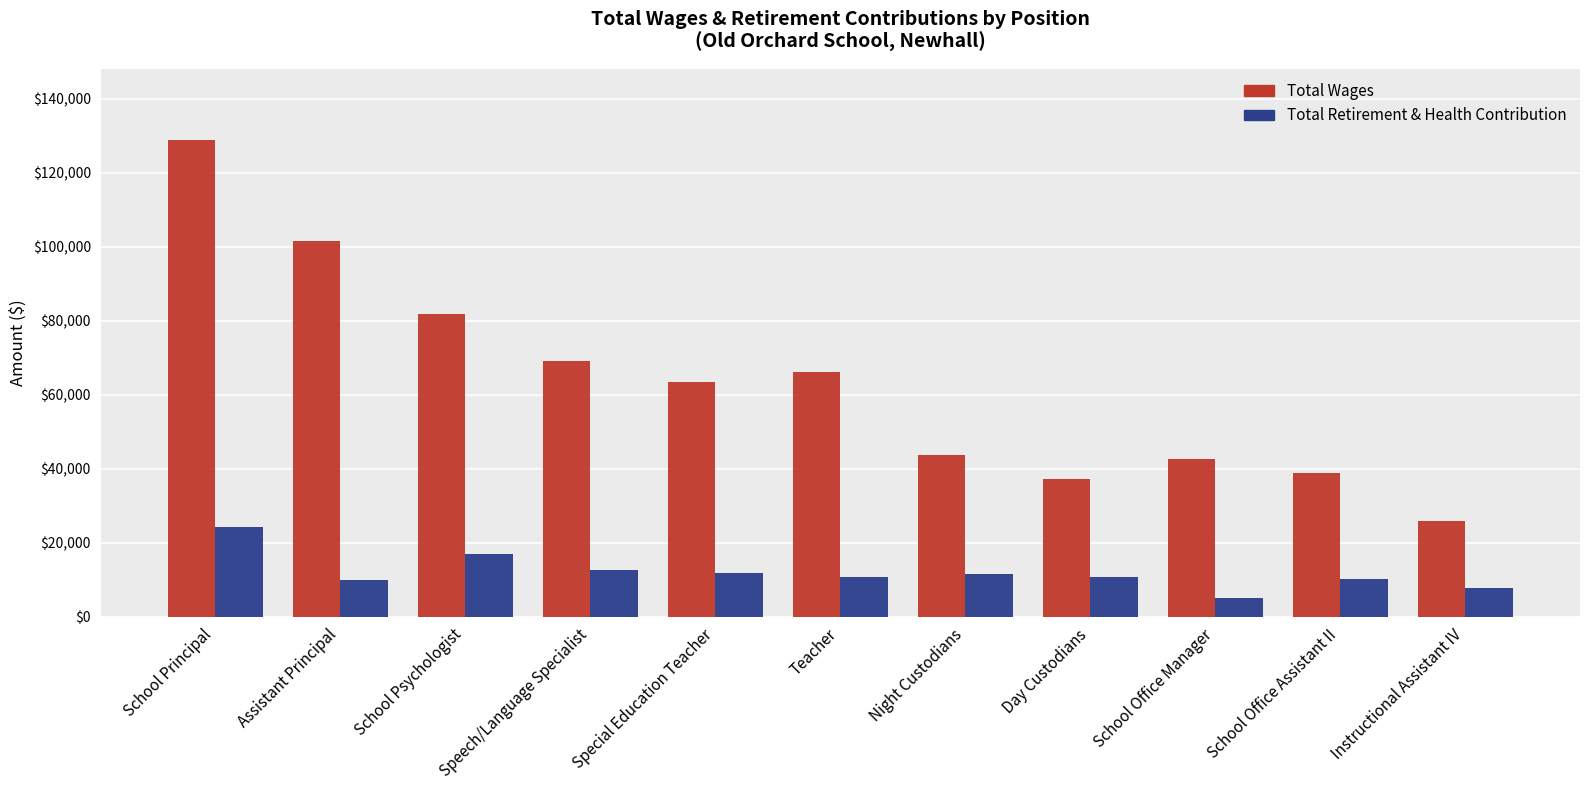

The value of Total Wages at School Office Assistant II is 18421. True or false?

False